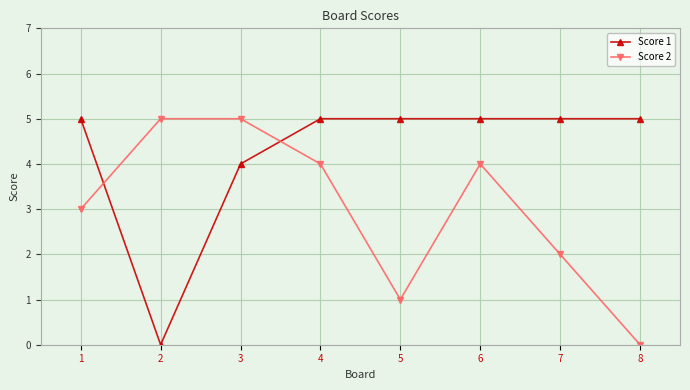

Which series has the largest total across all categories?

Score 1